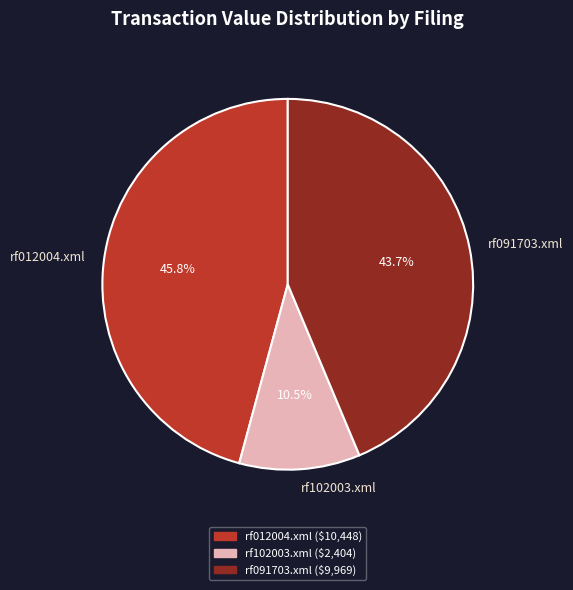

Rank the categories by value from lowest to highest.

rf102003.xml, rf091703.xml, rf012004.xml